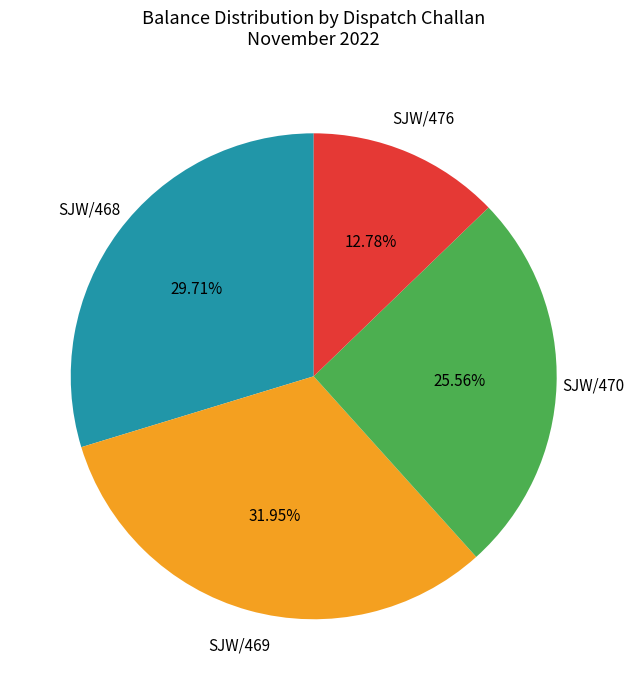

Is there a majority slice in this chart?

No